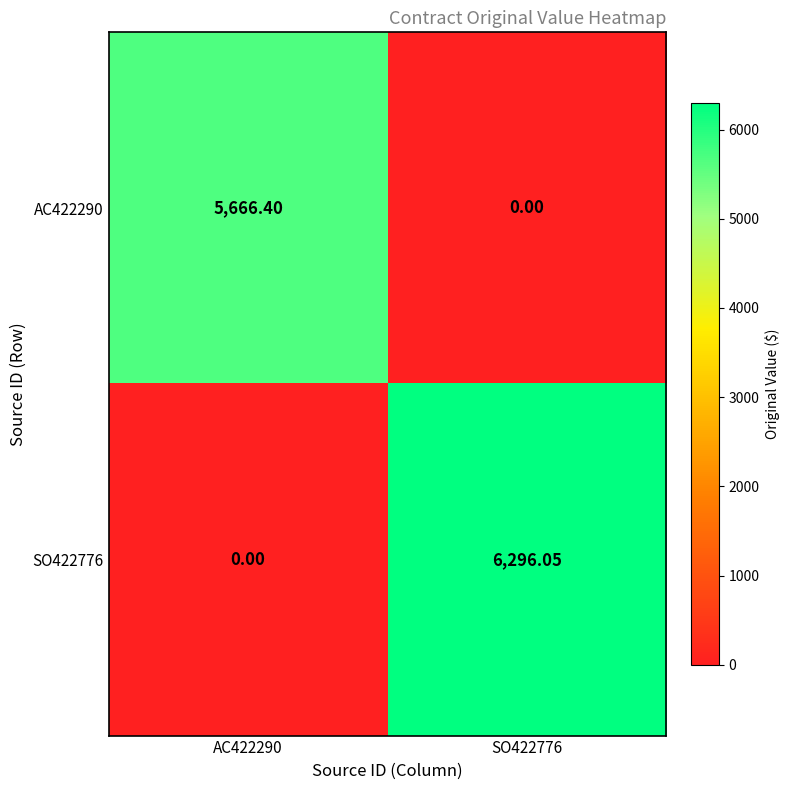

How many distinct data groups are displayed?

2